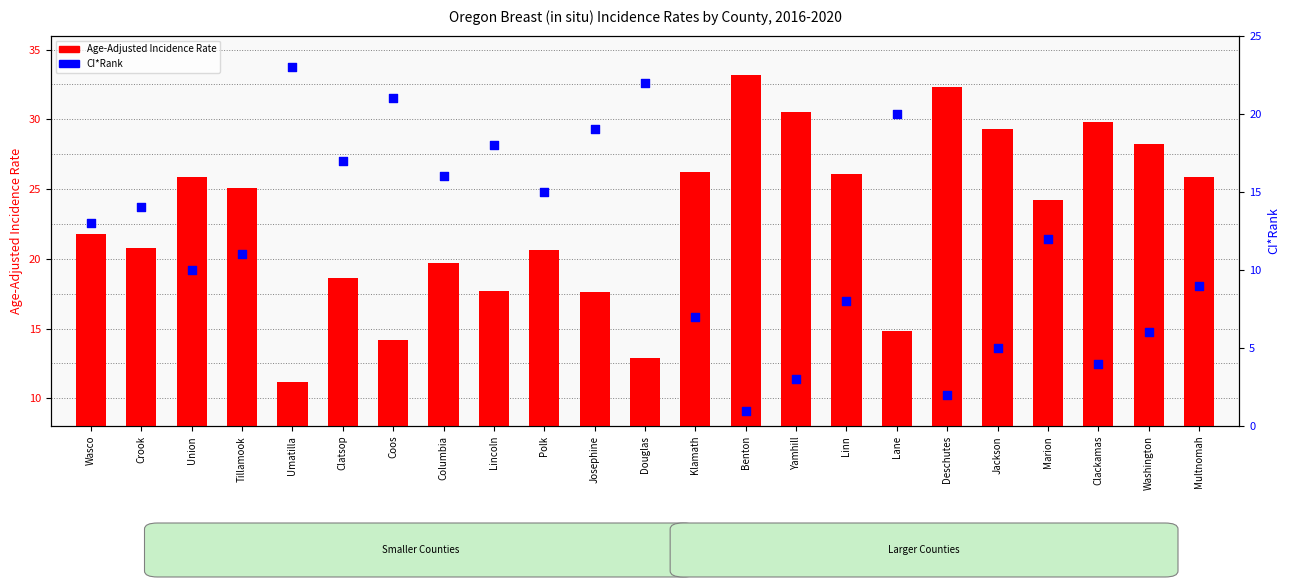

Which series contains the lowest Y value?

CI*Rank